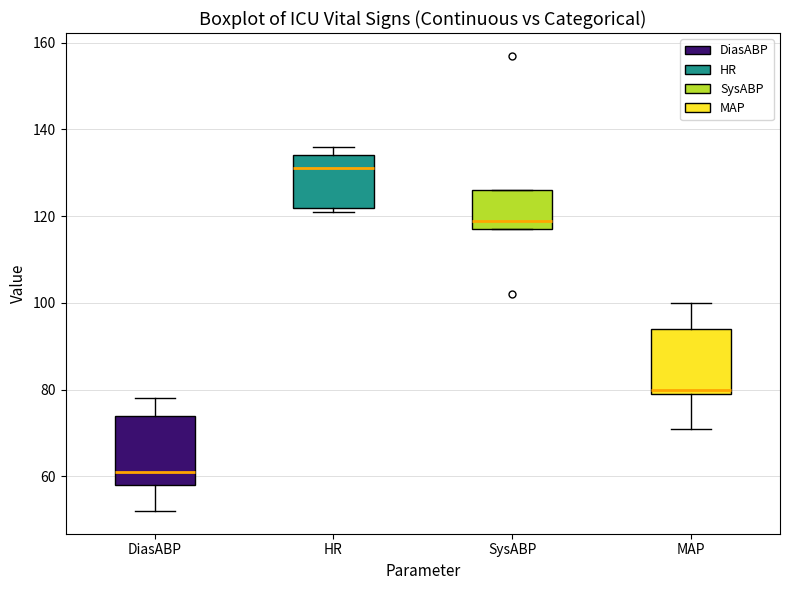

Reading left to right, read every box against the y-axis: the position of its median line, the range the box covers, and the ends of its whiskers. The values are not printed on the chart, so give them approximately, as read against the axis.

DiasABP: median 62, box 58 to 74, whiskers 52 to 78
HR: median 132, box 122 to 134, whiskers 122 (just below the box's lower edge) to 136
SysABP: median 120, box 118 to 126, whiskers 118 to 126
MAP: median 80 (just above the box's lower edge), box 80 to 94, whiskers 72 to 100